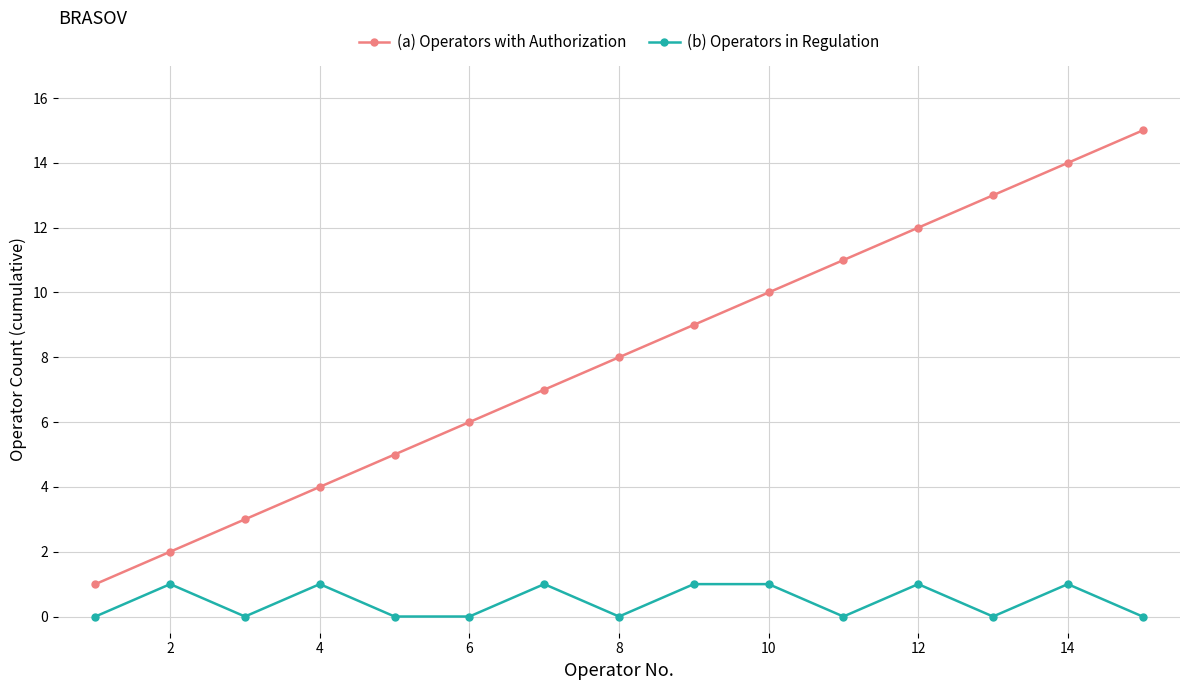

True or false: (b) Operators in Regulation has more than 0 interior local peaks.

True